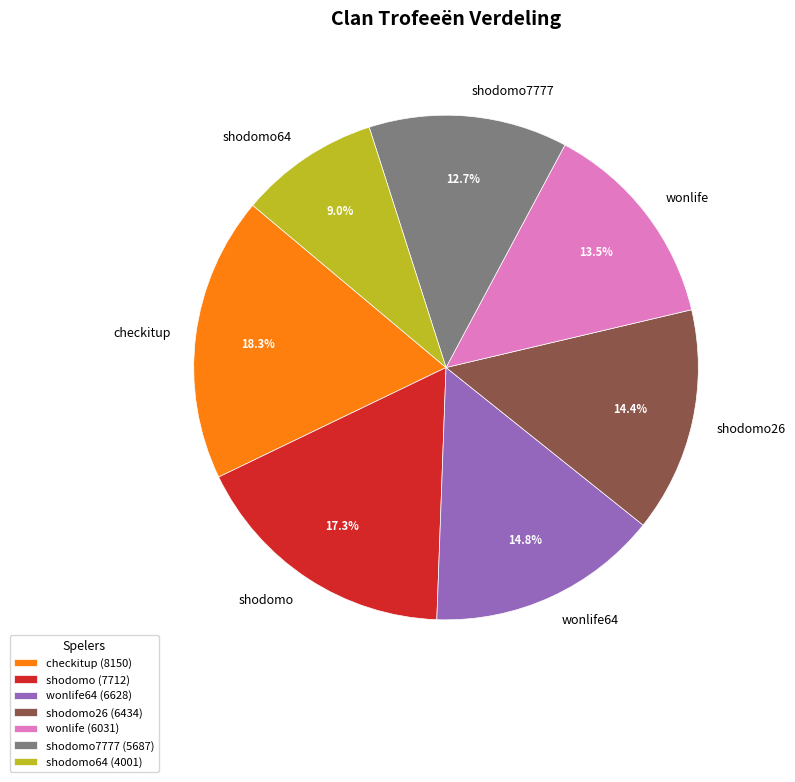

Does shodomo64 account for over 50% of the chart?

No